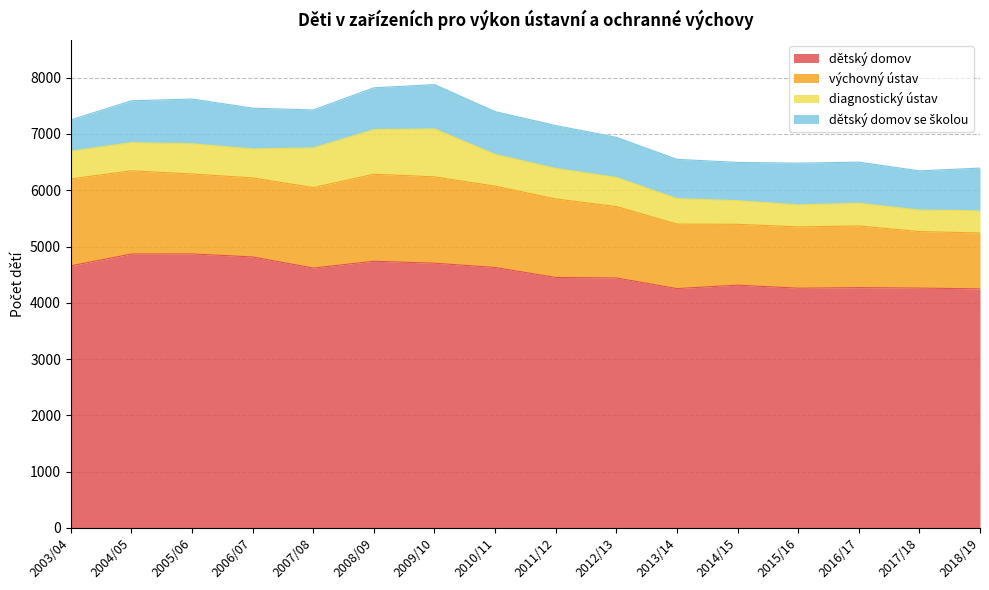

What is the difference between the highest and lowest values at 2012/13?

3925